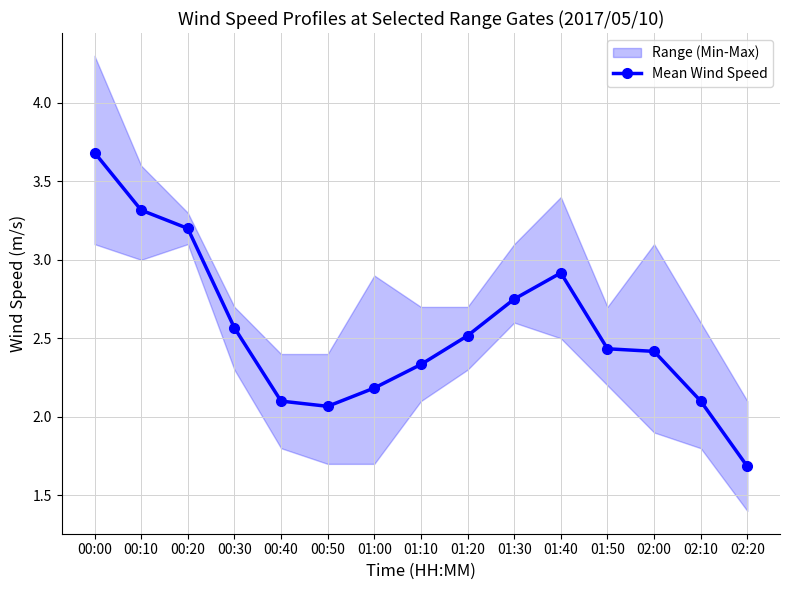

What is the ratio of the value at 02:20 to the value at 00:20?

0.5